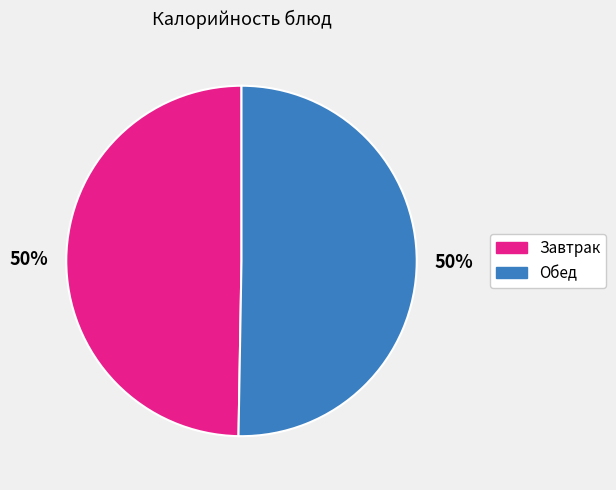

To the nearest percent, what is the average slice percentage?

50%